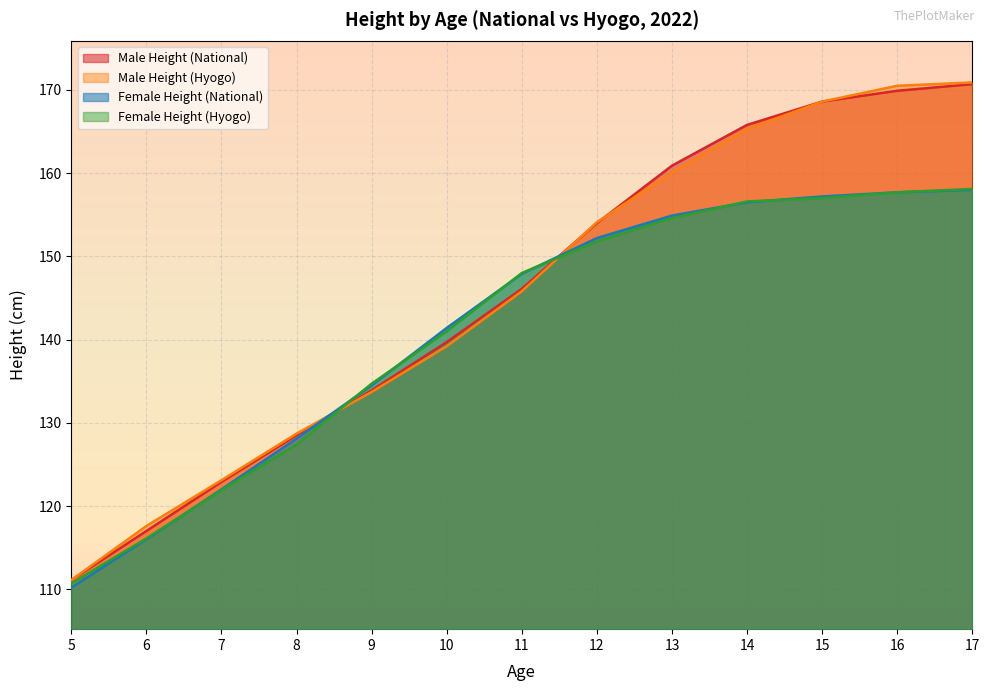

What are all the series names shown in the legend?

Male Height (National), Male Height (Hyogo), Female Height (National), Female Height (Hyogo)